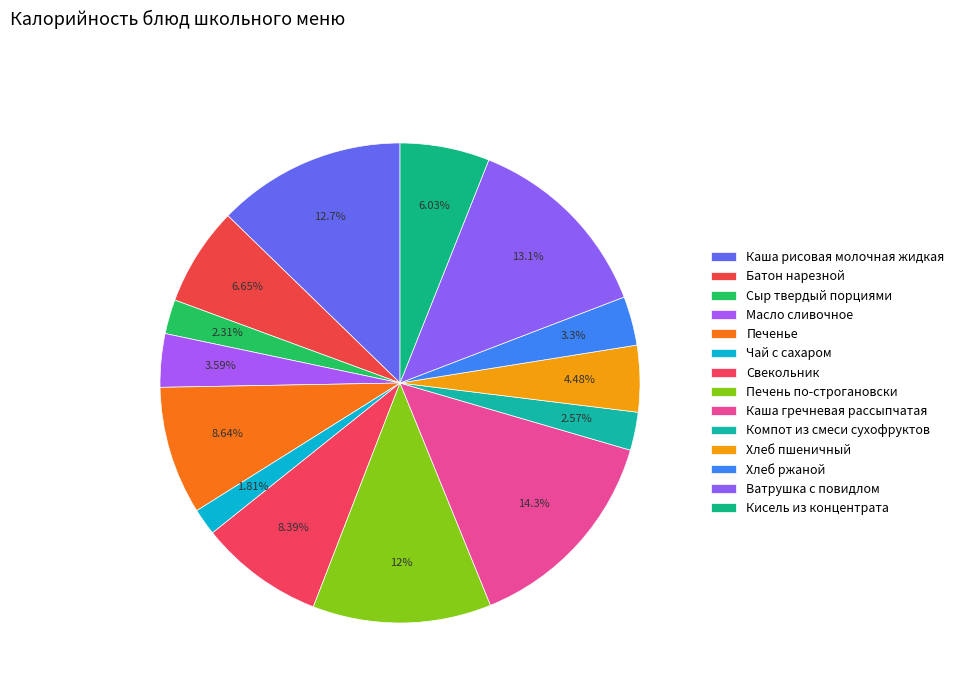

To the nearest percent, what portion does Кисель из концентрата represent?

6%